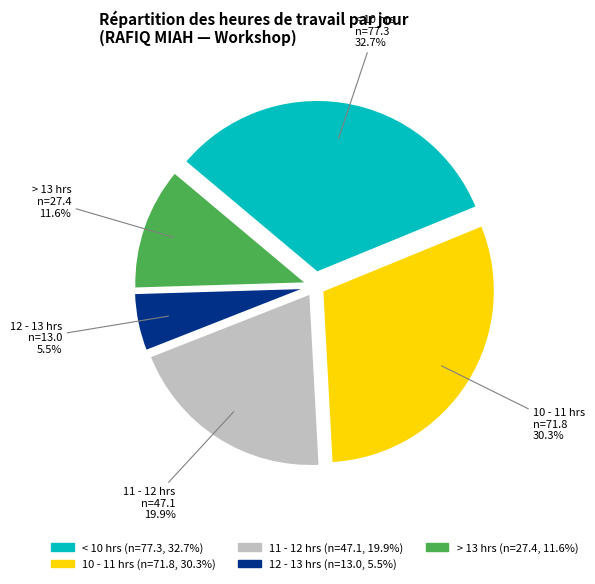

How many slices are in this pie chart?

5